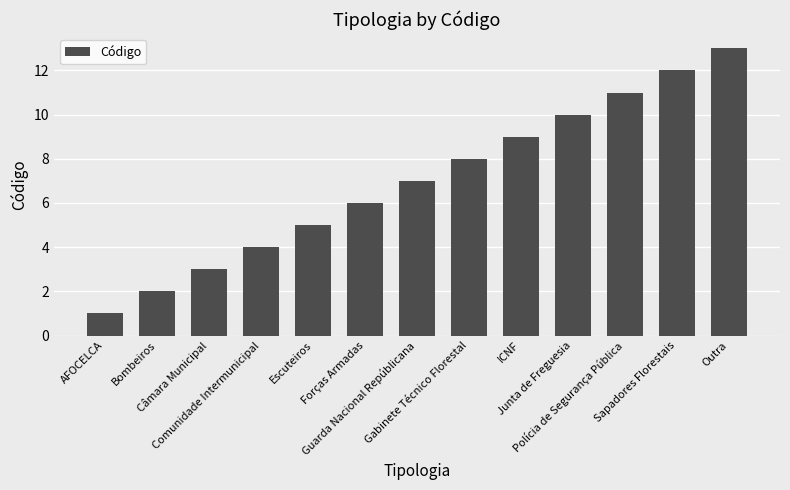

What is the greatest value displayed?

13